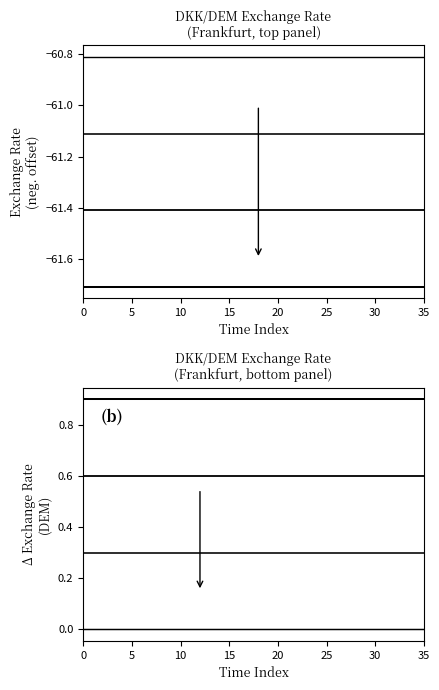

Reading left to right, transcribe all the data shown in this chart.

Series 1: 0.0	0.0	0.0	0.0	0.0	0.0	0.0	0.0	0.0	0.0	0.0	0.0	0.0	0.0	0.0	0.0	0.0	0.0	0.0	0.0	0.0	0.0	0.0	0.0	0.0	0.0	0.0	0.0	0.0	0.0	0.0	0.0	0.0	0.0	0.0	0.0
Series 2: 0.3	0.3	0.3	0.3	0.3	0.3	0.3	0.3	0.3	0.3	0.3	0.3	0.3	0.3	0.3	0.3	0.3	0.3	0.3	0.3	0.3	0.3	0.3	0.3	0.3	0.3	0.3	0.3	0.3	0.3	0.3	0.3	0.3	0.3	0.3	0.3
Series 3: 0.6	0.6	0.6	0.6	0.6	0.6	0.6	0.6	0.6	0.6	0.6	0.6	0.6	0.6	0.6	0.6	0.6	0.6	0.6	0.6	0.6	0.6	0.6	0.6	0.6	0.6	0.6	0.6	0.6	0.6	0.6	0.6	0.6	0.6	0.6	0.6
Series 4: 0.9	0.9	0.9	0.9	0.9	0.9	0.9	0.9	0.9	0.9	0.9	0.9	0.9	0.9	0.9	0.9	0.9	0.9	0.9	0.9	0.9	0.9	0.9	0.9	0.9	0.9	0.9	0.9	0.9	0.9	0.9	0.9	0.9	0.9	0.9	0.9